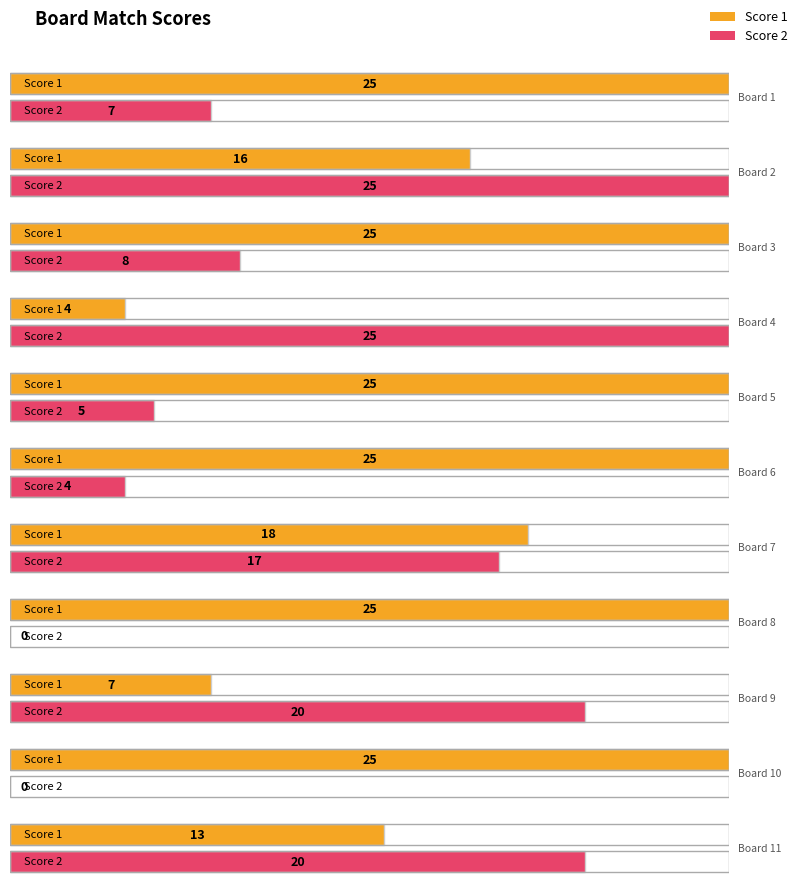

How many groups of bars are there?

11